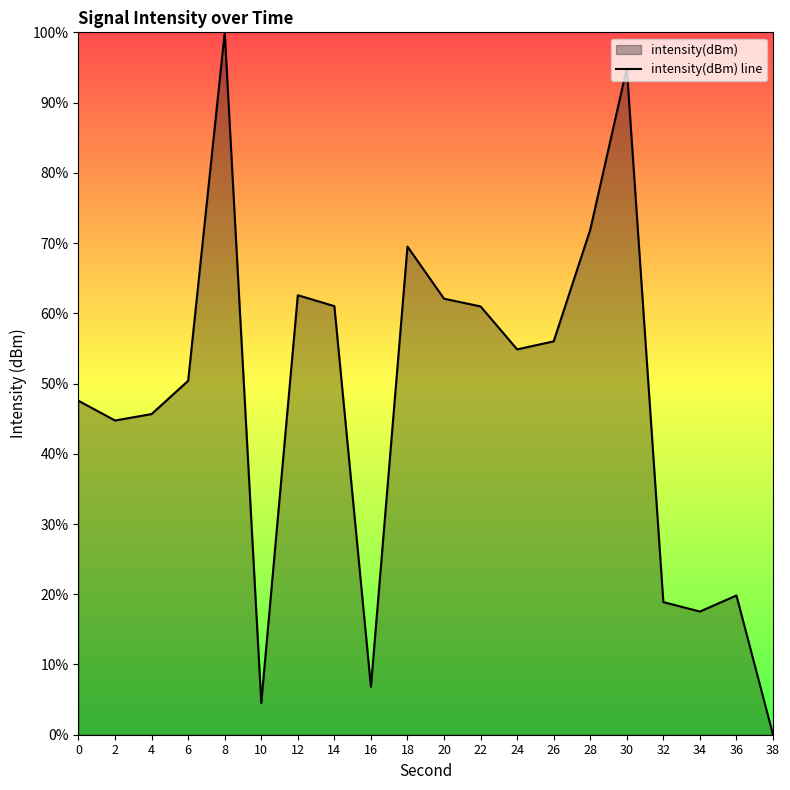

How many data points does each series have?

20